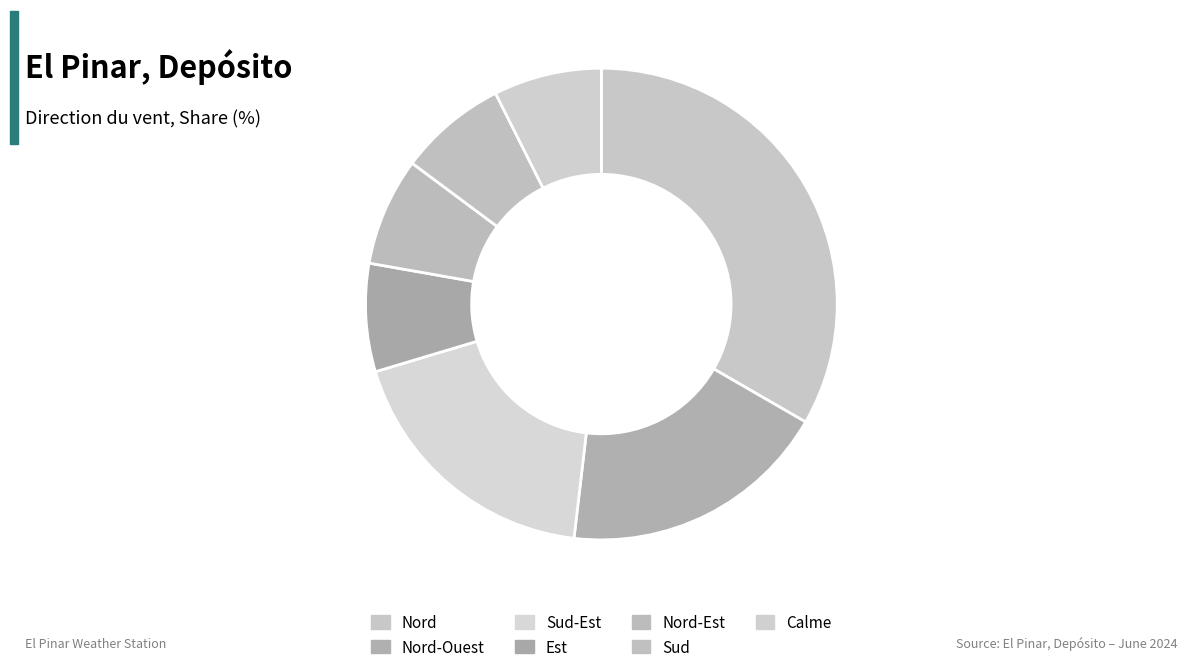

Rank the categories by value from lowest to highest.

Est, Nord-Est, Sud, Calme, Nord-Ouest, Sud-Est, Nord